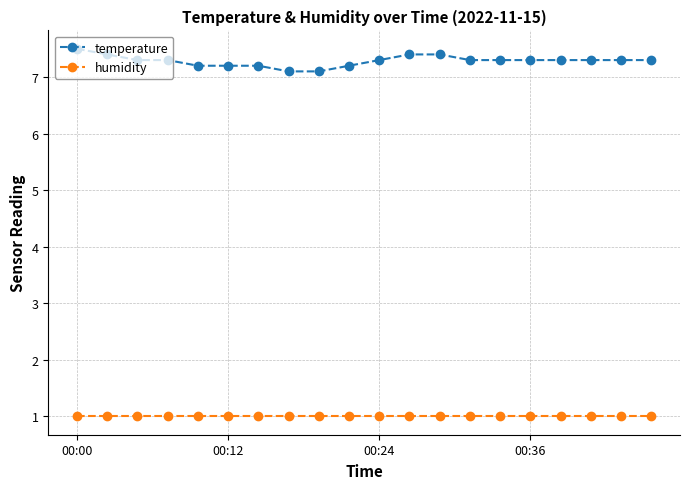

Rank the series by their maximum value, from highest to lowest.

temperature, humidity